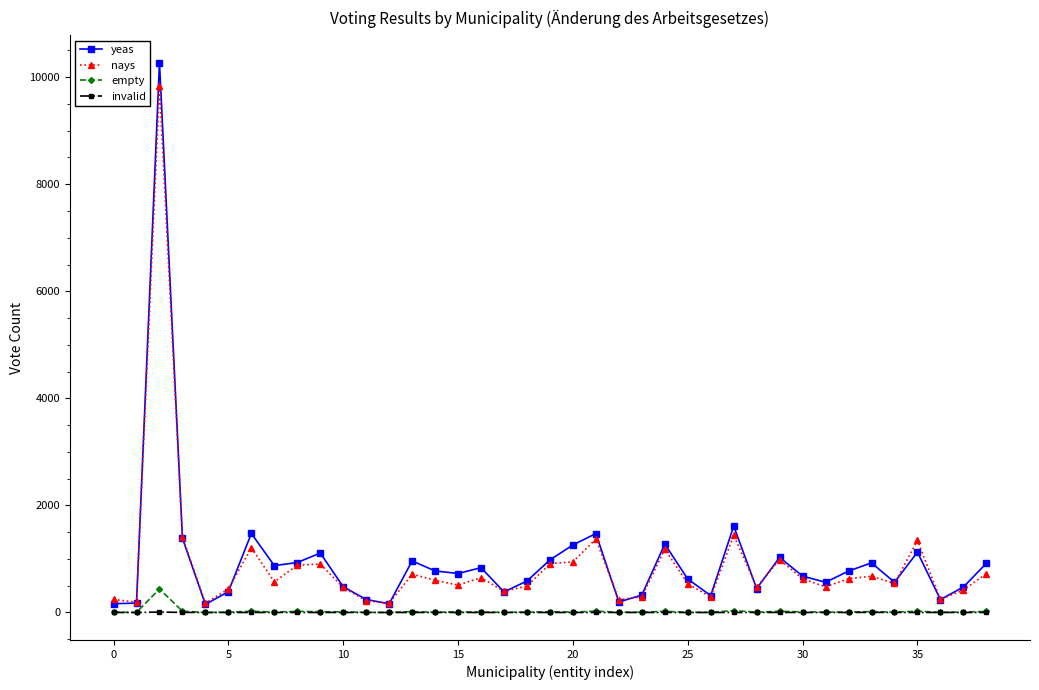

Which series has the widest spread of values?

yeas